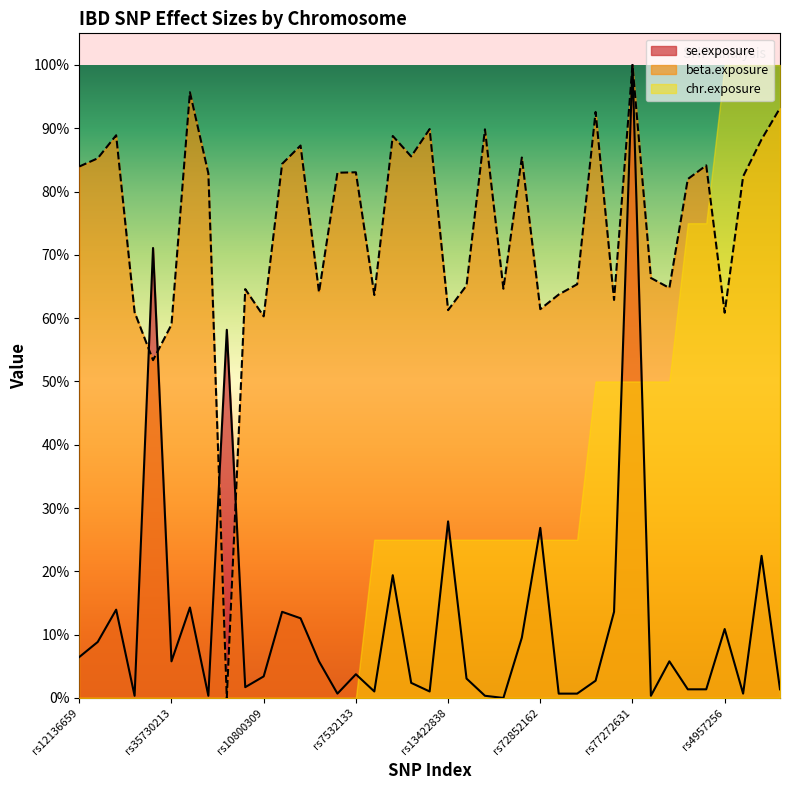

How many interior local valleys does the se.exposure series have?

10